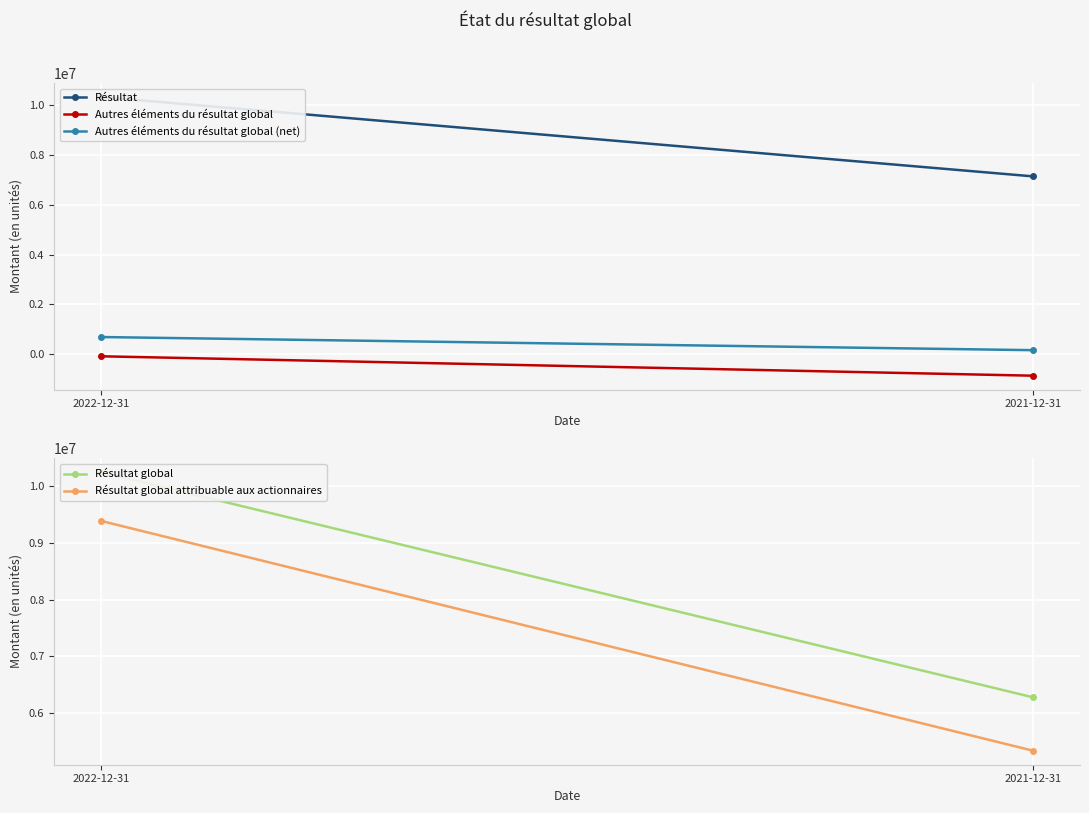

What position from the left is 2021-12-31?

2